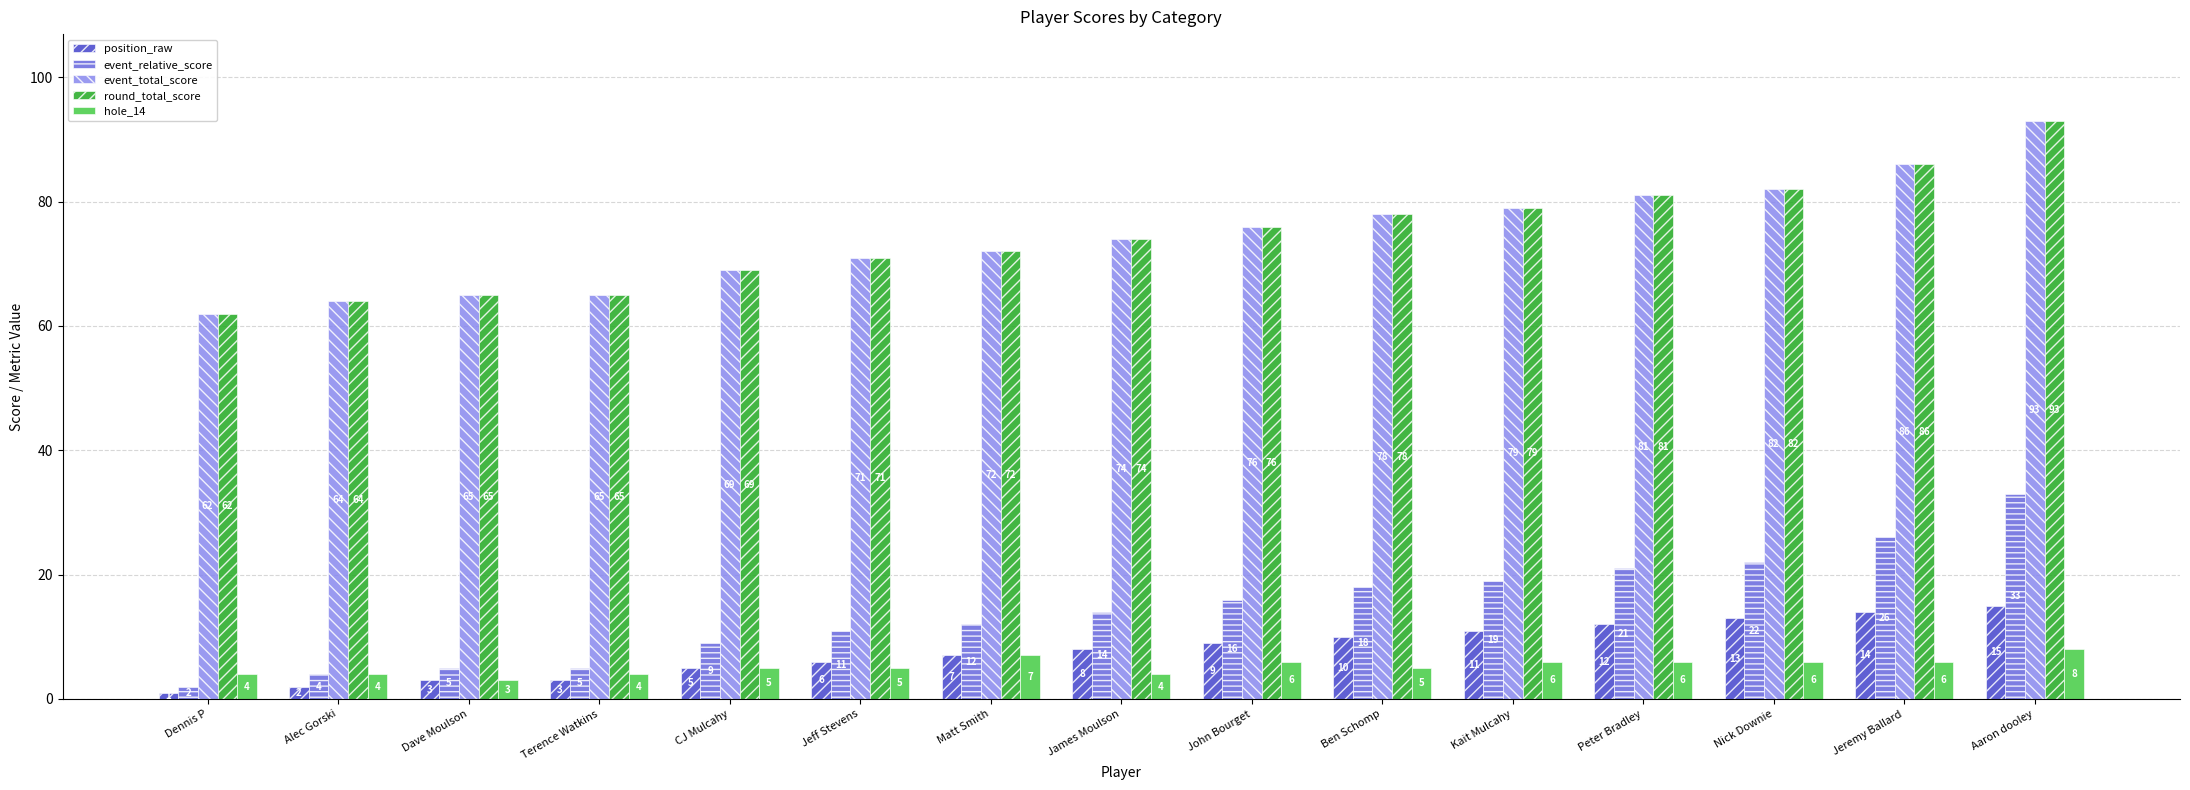

What is the value of the round_total_score bar at the 13th from the left?

82